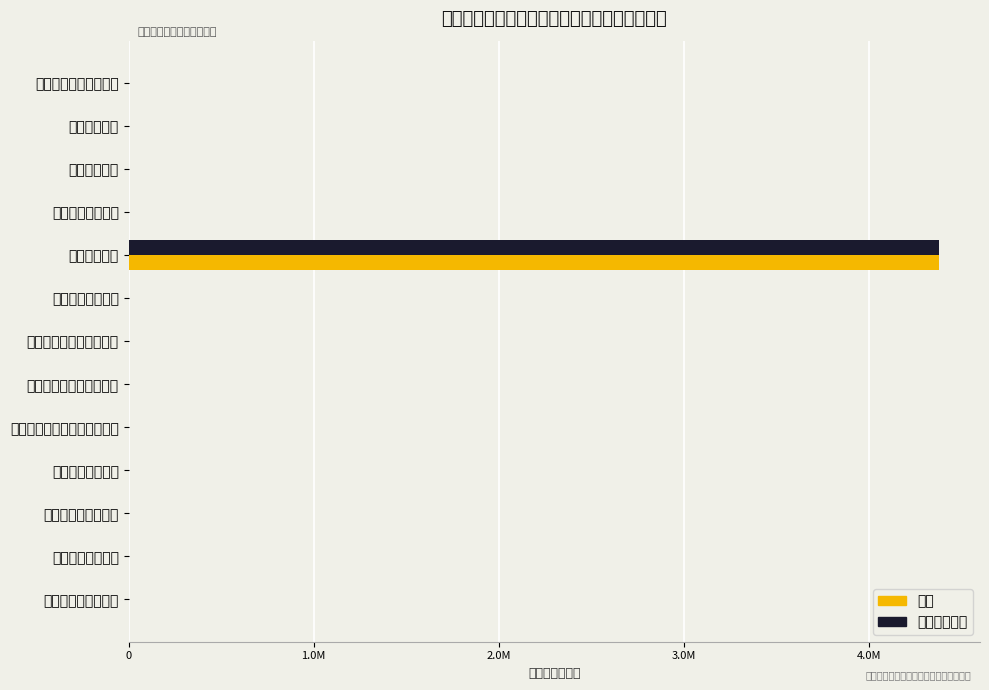

What is the difference between the maximum and second lowest values in the 一般公共预算 series?

4380424.5